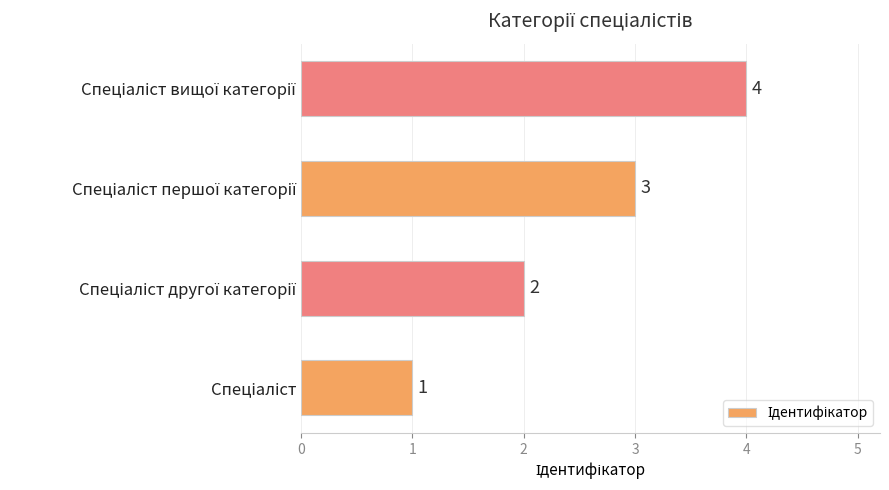

What is the difference between the maximum and minimum values?

3